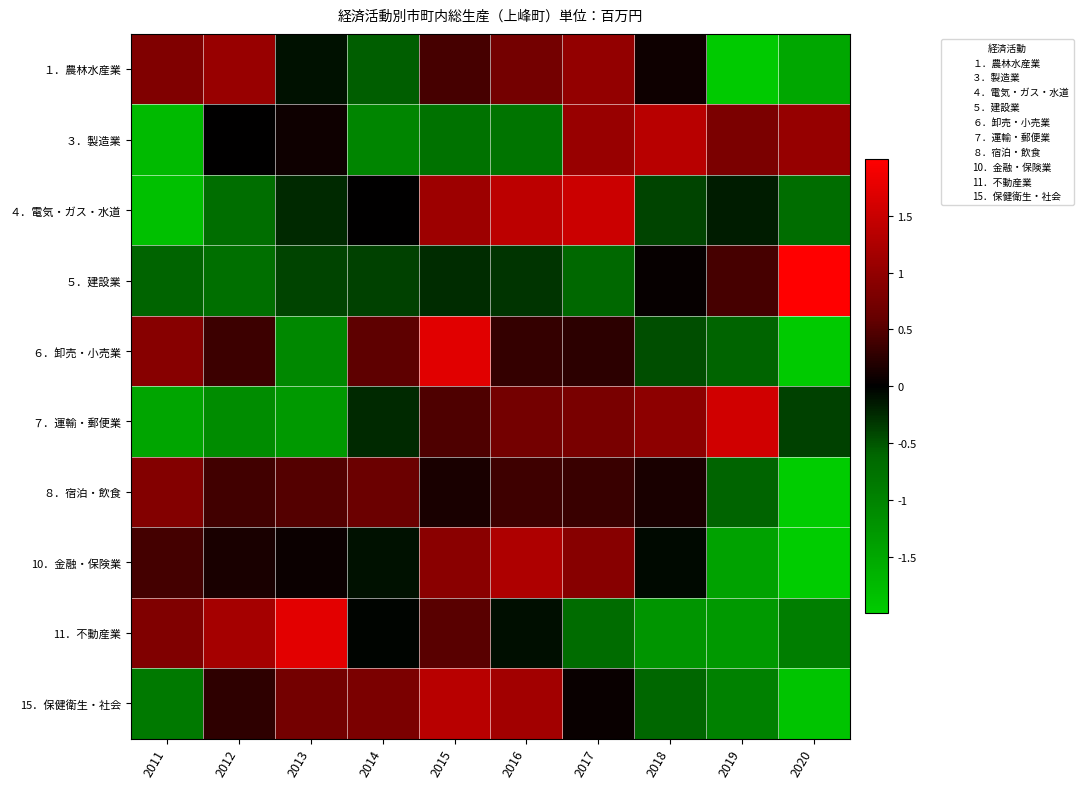

Reading right to left, what are all the values shown in this chart?

１．農林水産業: 2020=-1.5	2019=-2.0	2018=0.1	2017=1.0	2016=0.7	2015=0.4	2014=-0.6	2013=-0.1	2012=1.1	2011=0.8
３．製造業: 2020=1.0	2019=0.8	2018=1.3	2017=1.1	2016=-0.8	2015=-0.8	2014=-1.0	2013=0.1	2012=0.0	2011=-1.8
４．電気・ガス・水道: 2020=-0.7	2019=-0.2	2018=-0.4	2017=1.5	2016=1.4	2015=1.1	2014=0.0	2013=-0.2	2012=-0.7	2011=-1.8
５．建設業: 2020=2.8	2019=0.4	2018=0.0	2017=-0.6	2016=-0.3	2015=-0.3	2014=-0.4	2013=-0.4	2012=-0.7	2011=-0.6
６．卸売・小売業: 2020=-2.0	2019=-0.6	2018=-0.5	2017=0.3	2016=0.3	2015=1.7	2014=0.5	2013=-1.1	2012=0.4	2011=0.9
７．運輸・郵便業: 2020=-0.4	2019=1.6	2018=1.0	2017=0.8	2016=0.7	2015=0.5	2014=-0.2	2013=-1.3	2012=-1.1	2011=-1.5
８．宿泊・飲食: 2020=-2.8	2019=-0.6	2018=0.1	2017=0.3	2016=0.4	2015=0.2	2014=0.6	2013=0.5	2012=0.4	2011=0.9
10．金融・保険業: 2020=-2.1	2019=-1.4	2018=-0.1	2017=0.9	2016=1.3	2015=0.9	2014=-0.1	2013=0.1	2012=0.1	2011=0.4
11．不動産業: 2020=-0.9	2019=-1.3	2018=-1.2	2017=-0.7	2016=-0.1	2015=0.5	2014=-0.0	2013=1.7	2012=1.2	2011=0.8
15．保健衛生・社会: 2020=-1.9	2019=-1.0	2018=-0.6	2017=0.1	2016=1.2	2015=1.4	2014=0.8	2013=0.7	2012=0.3	2011=-0.9